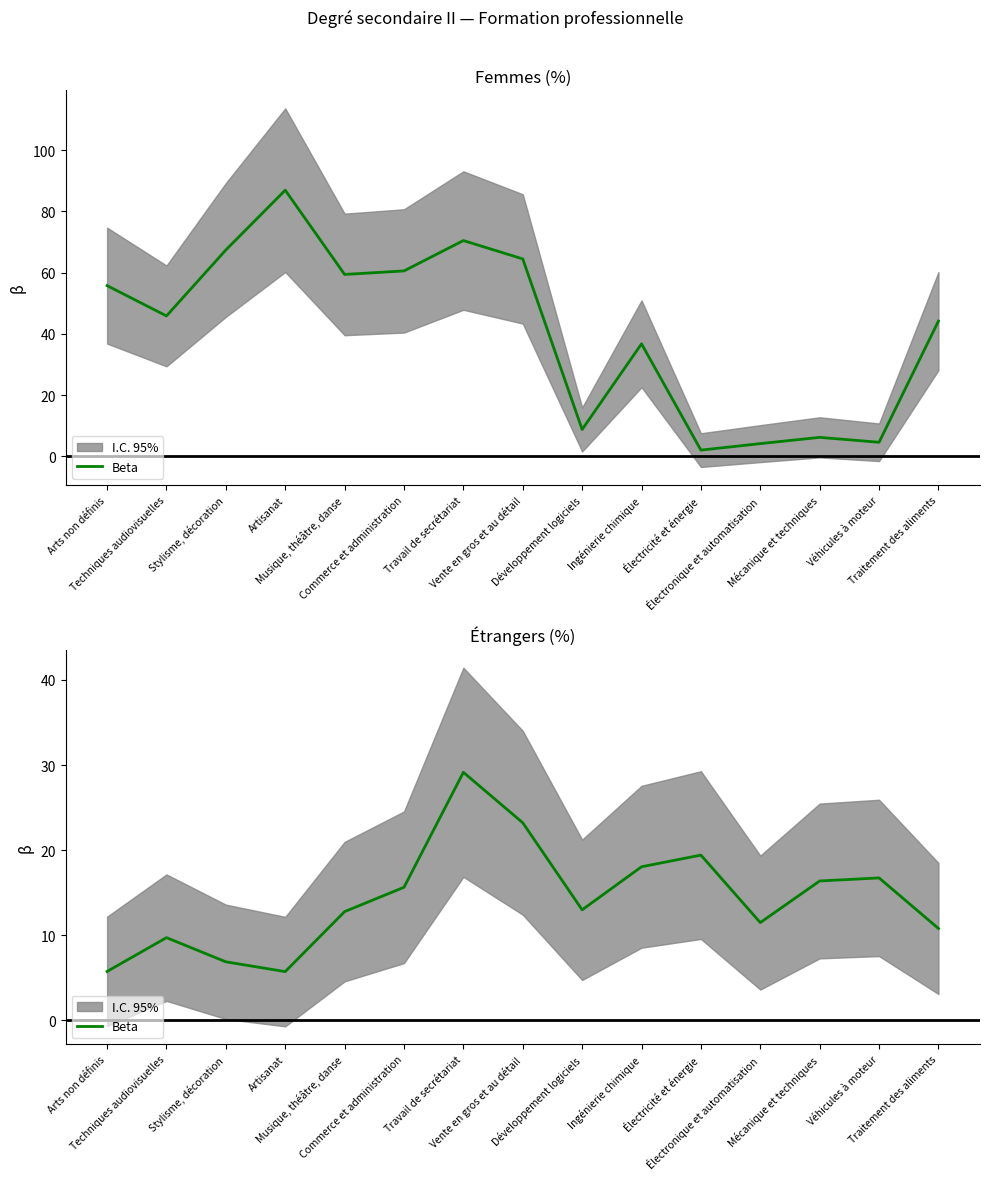

What is the difference between the second highest and second lowest values?

17.5